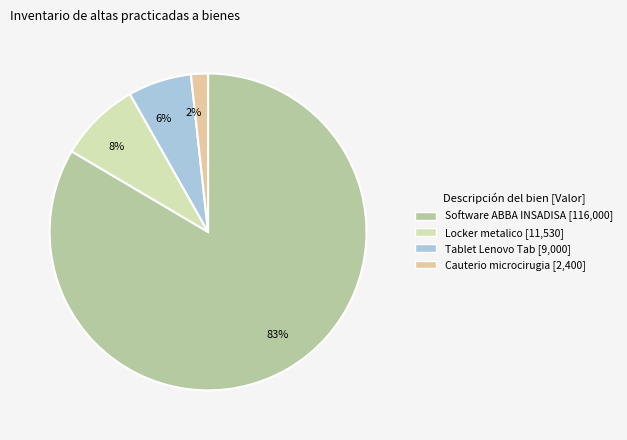

What is the majority slice?

83%